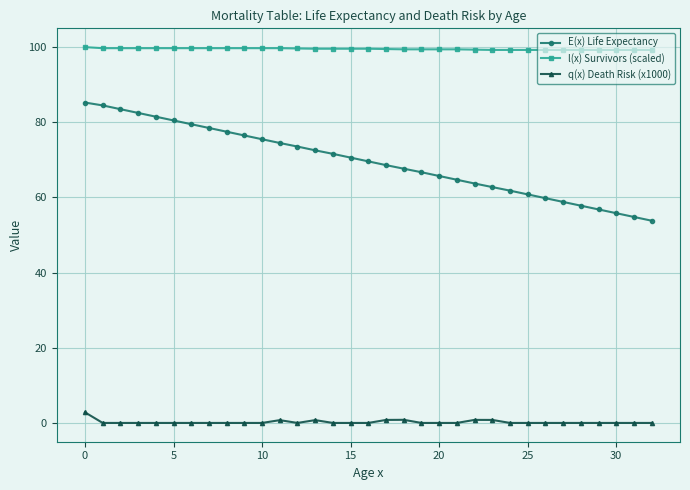

What is the difference between the maximum and minimum values in the q(x) Death Risk (x1000) series?

2.8